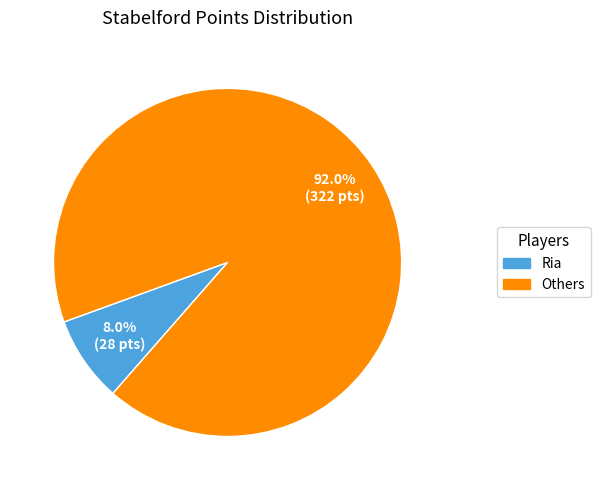

To the nearest percent, what is the difference between the largest and smallest slice percentages?

84%